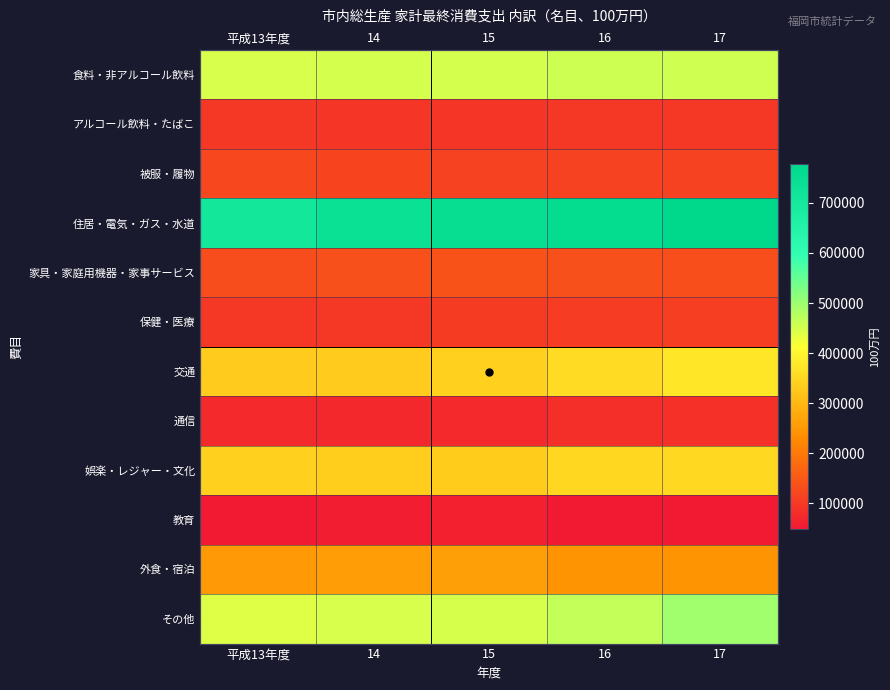

What is the difference between the maximum and minimum values in the 保健・医療 series?

9760